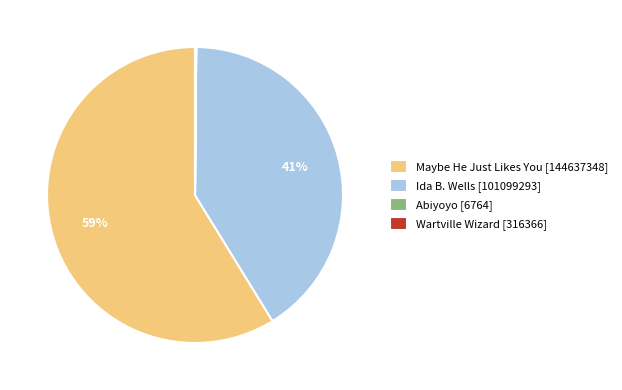

True or false: Maybe He Just Likes You [144637348] accounts for 67% of the total.

False